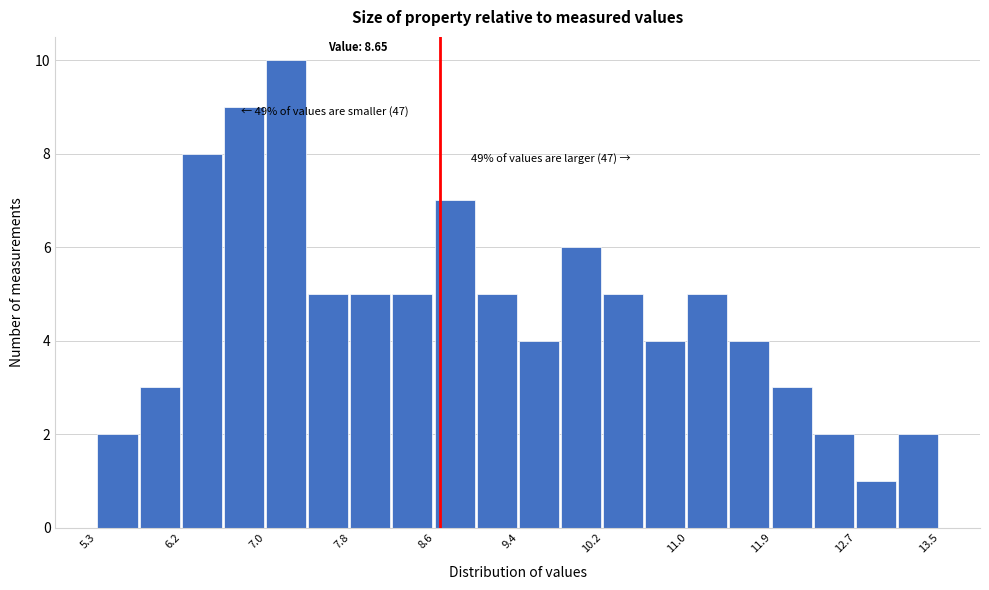

Over which range of the x-axis is the bar tallest?

7.0 to 7.4